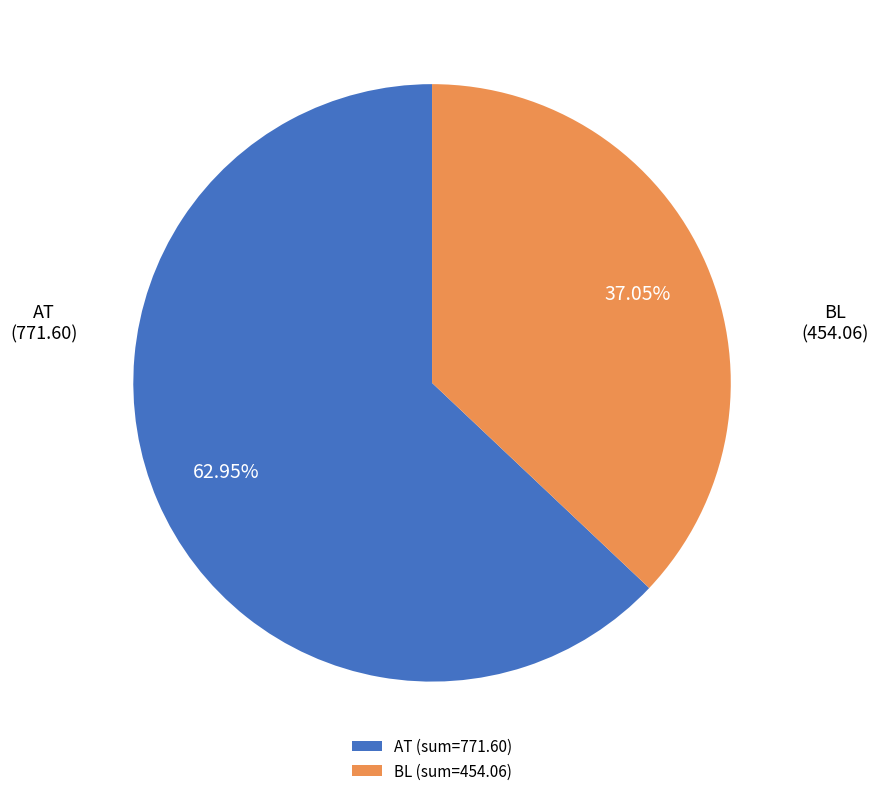

True or false: BL accounts for 43% of the total.

False